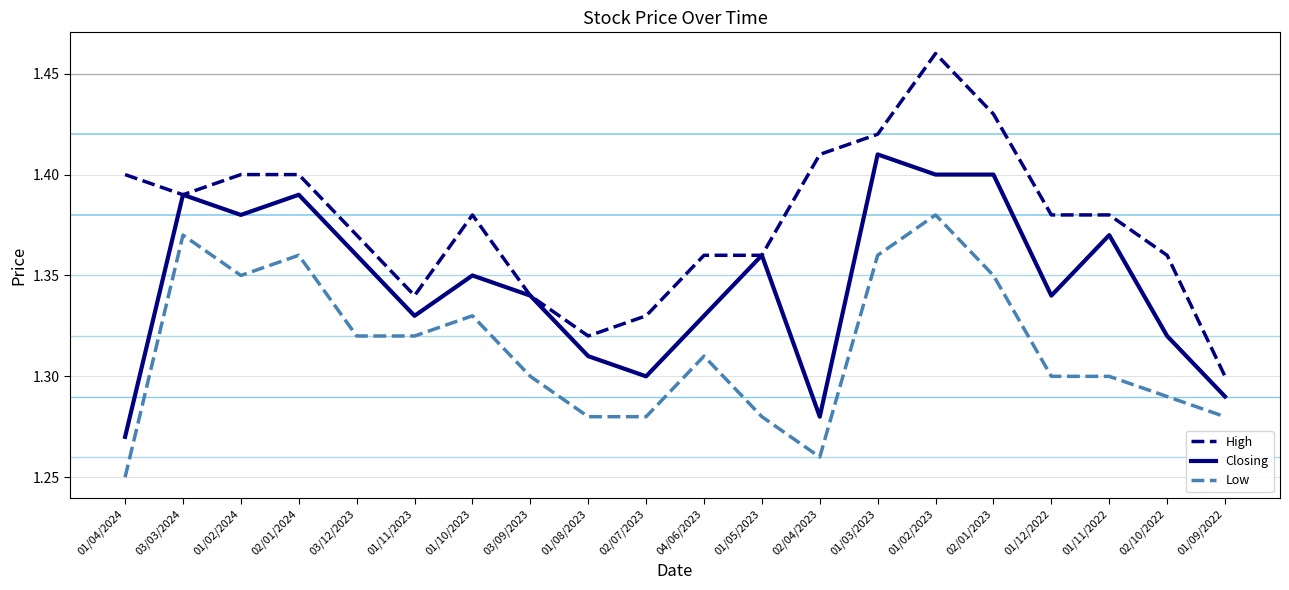

At which label is Low closest to 1?

01/04/2024